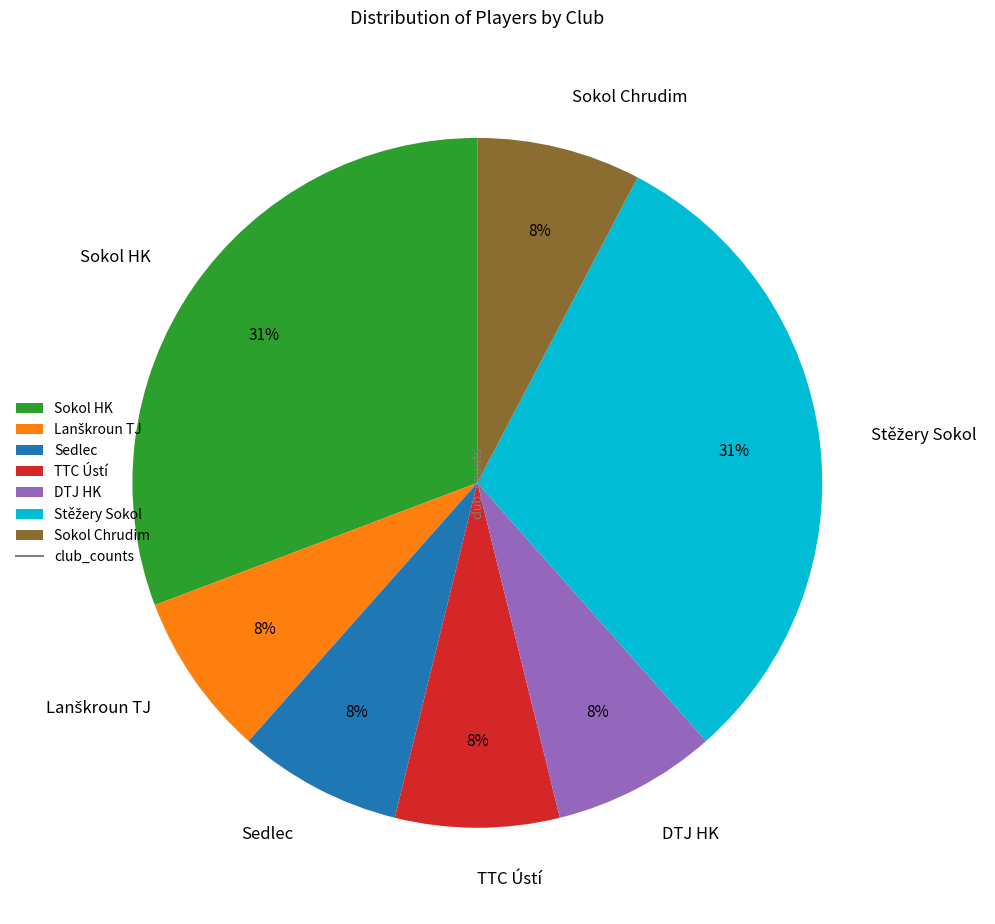

Combined, do DTJ HK and TTC Ústí account for over 50%?

No